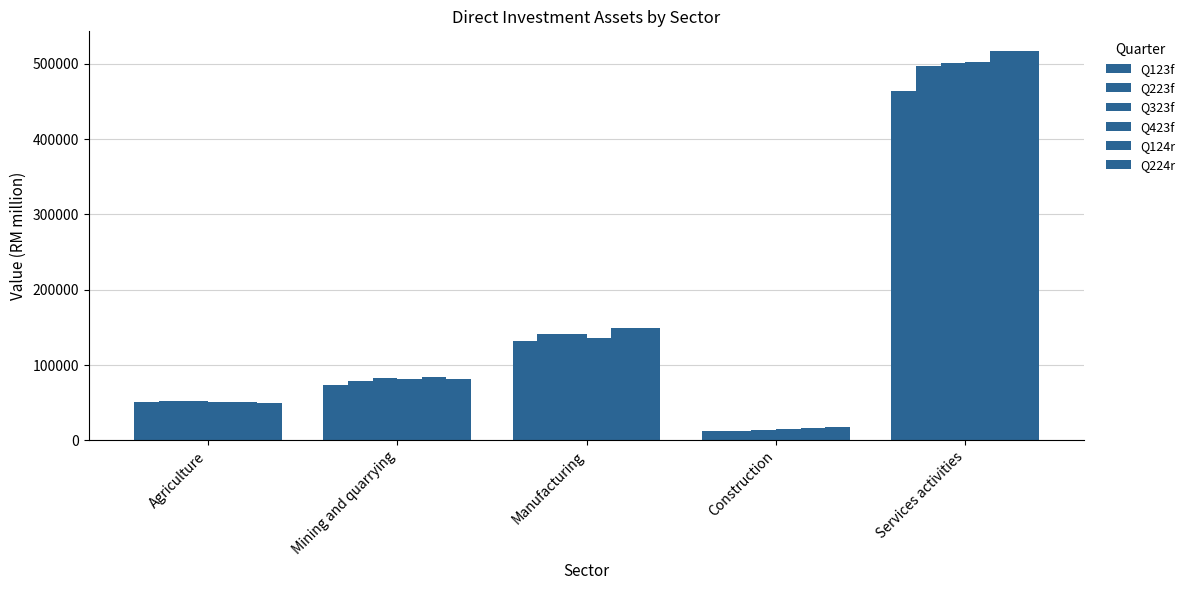

Between Mining and quarrying and Manufacturing, which series saw the biggest shift?

Q224r